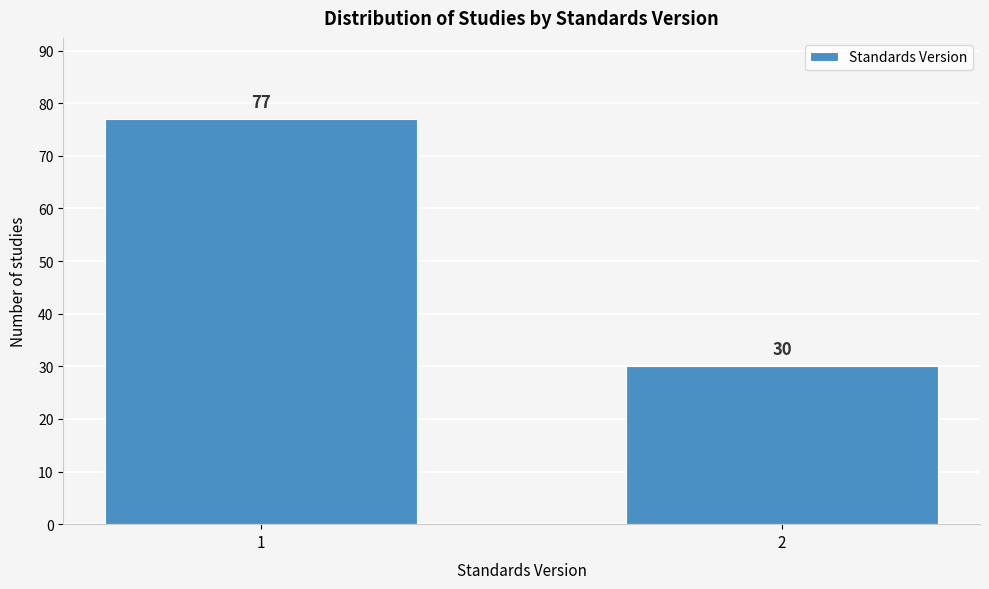

Reading left to right, list all the values displayed in this chart.

77	30